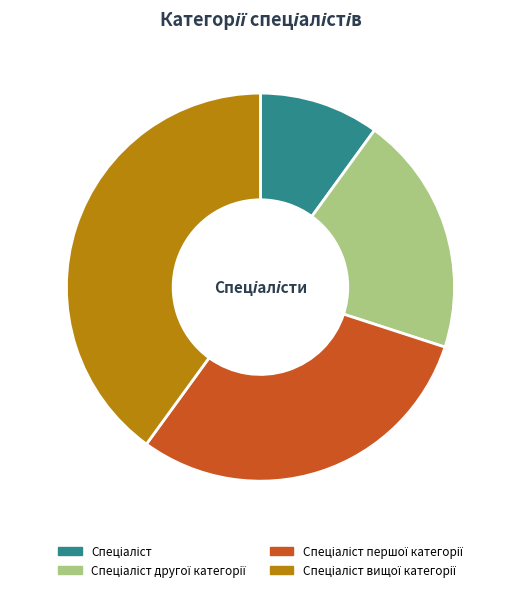

Is there a majority slice in this chart?

No